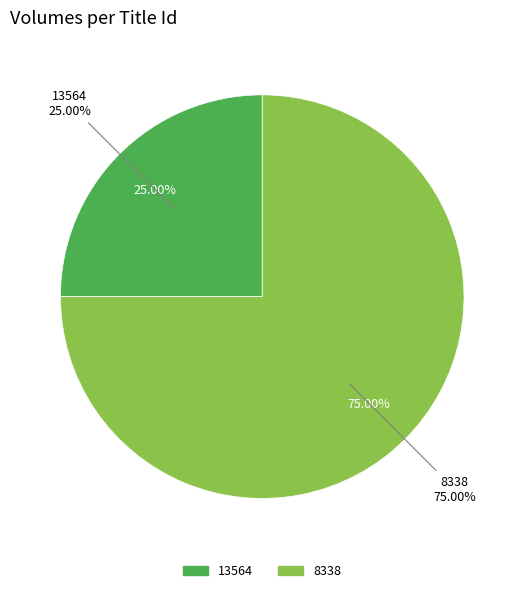

How many slices are in this pie chart?

2